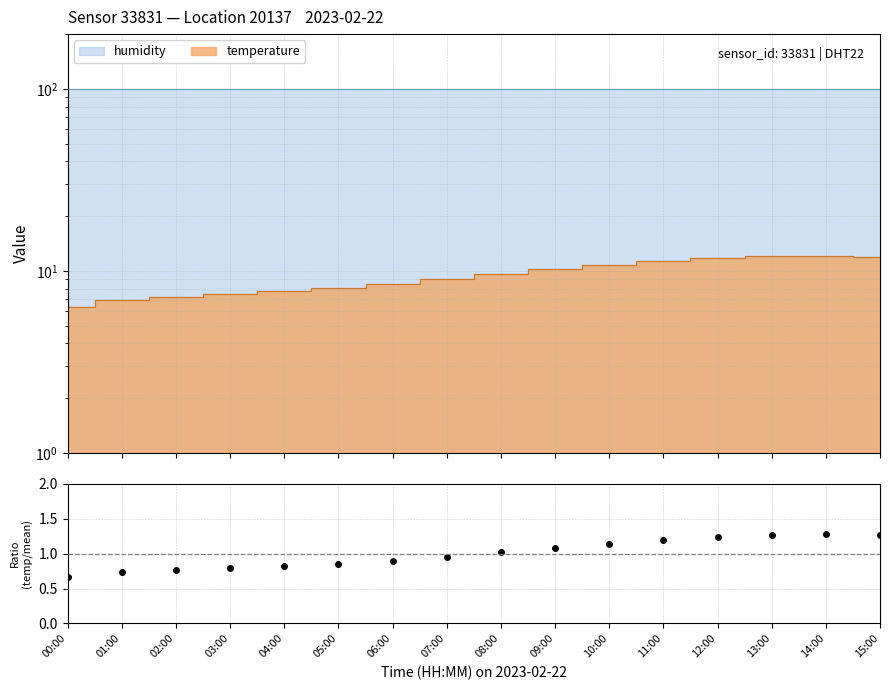

What is the sum of all values?

16.0